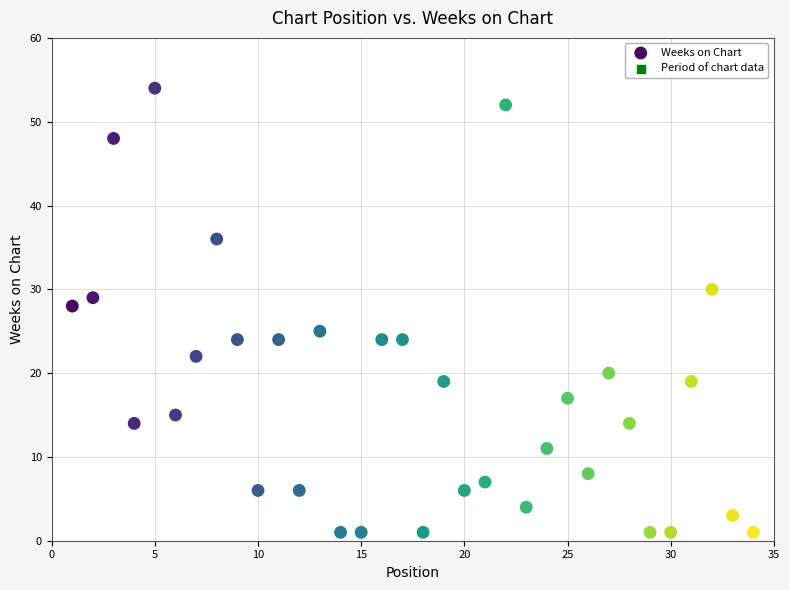

What is the range of Y values (max minus min)?

53